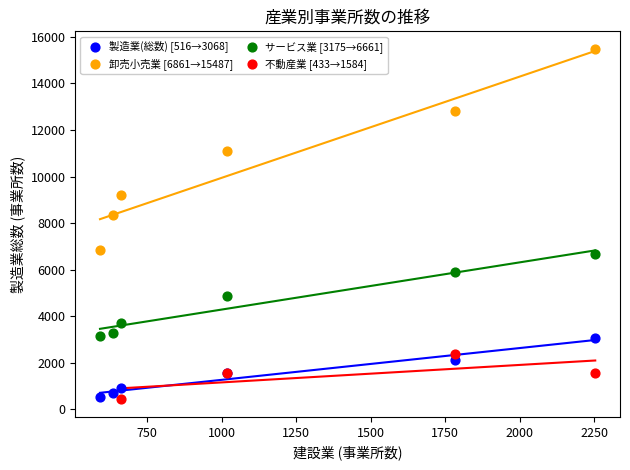

Which series has the largest Y range (max minus min)?

卸売小売業 [6861→15487]